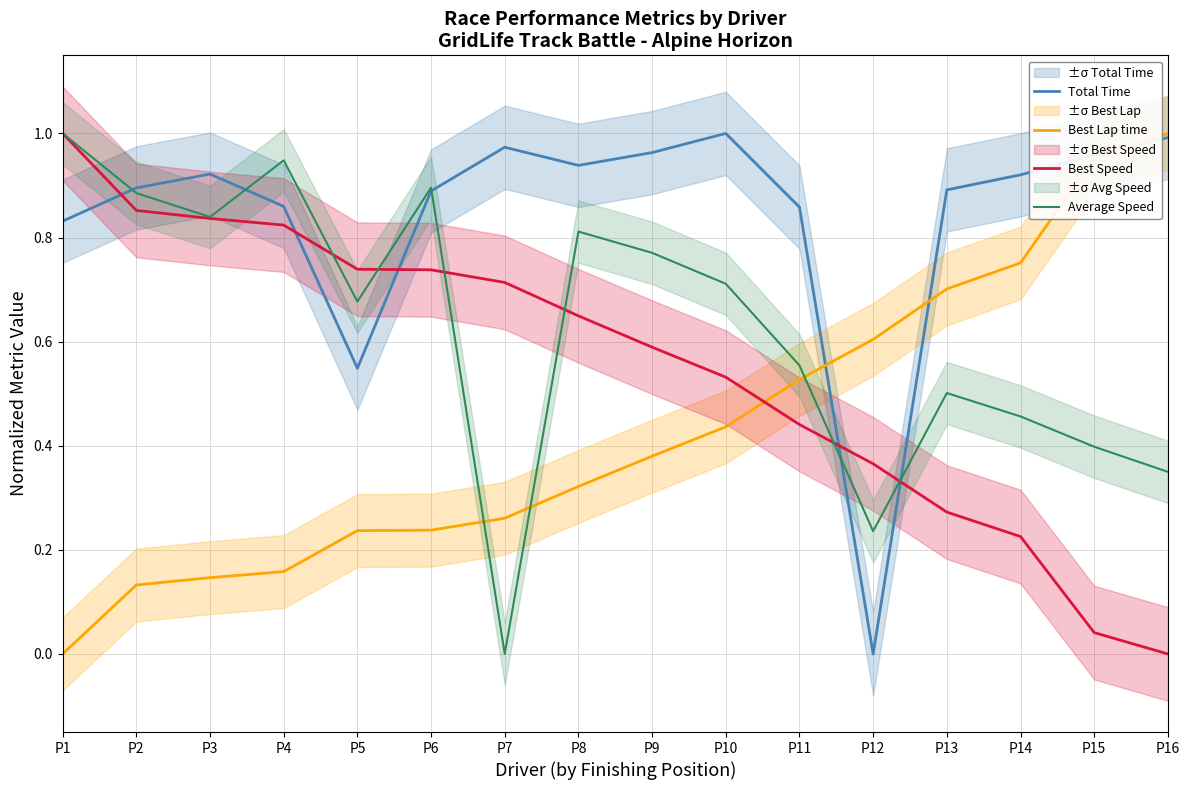

What is the difference between the Average Speed values at P5 and P15?

0.3